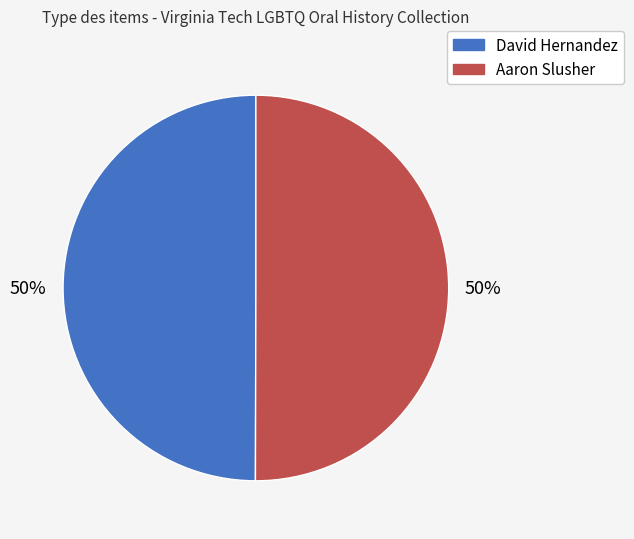

To the nearest percent, what percentage of the pie is Aaron Slusher?

50%